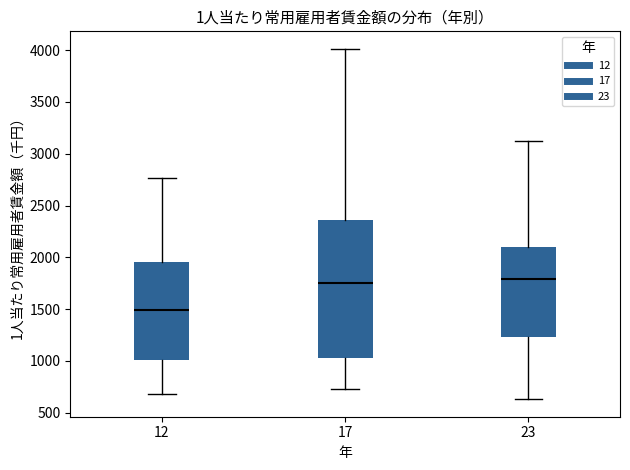

Reading left to right, read every box against the y-axis: the position of its median line, the range the box covers, and the ends of its whiskers. The values are not printed on the chart, so give them approximately, as read against the axis.

12: median 1500, box 1000 to 1950, whiskers 700 to 2750
17: median 1750, box 1000 to 2350, whiskers 750 to 4000
23: median 1800, box 1250 to 2100, whiskers 650 to 3100